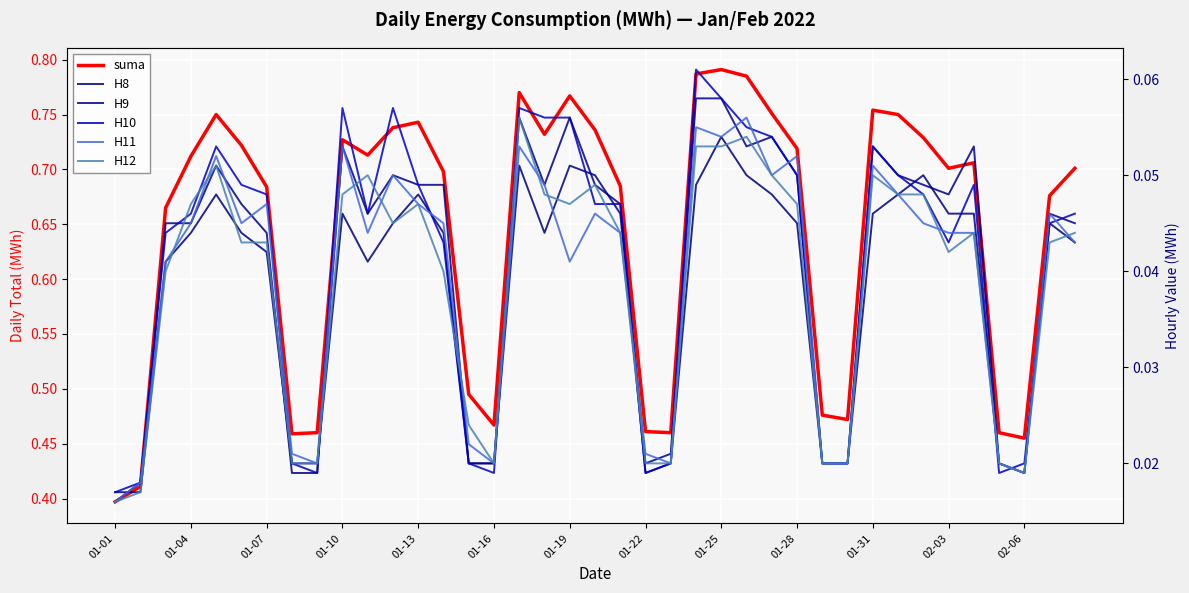

True or false: suma and H8 cross at least once.

False